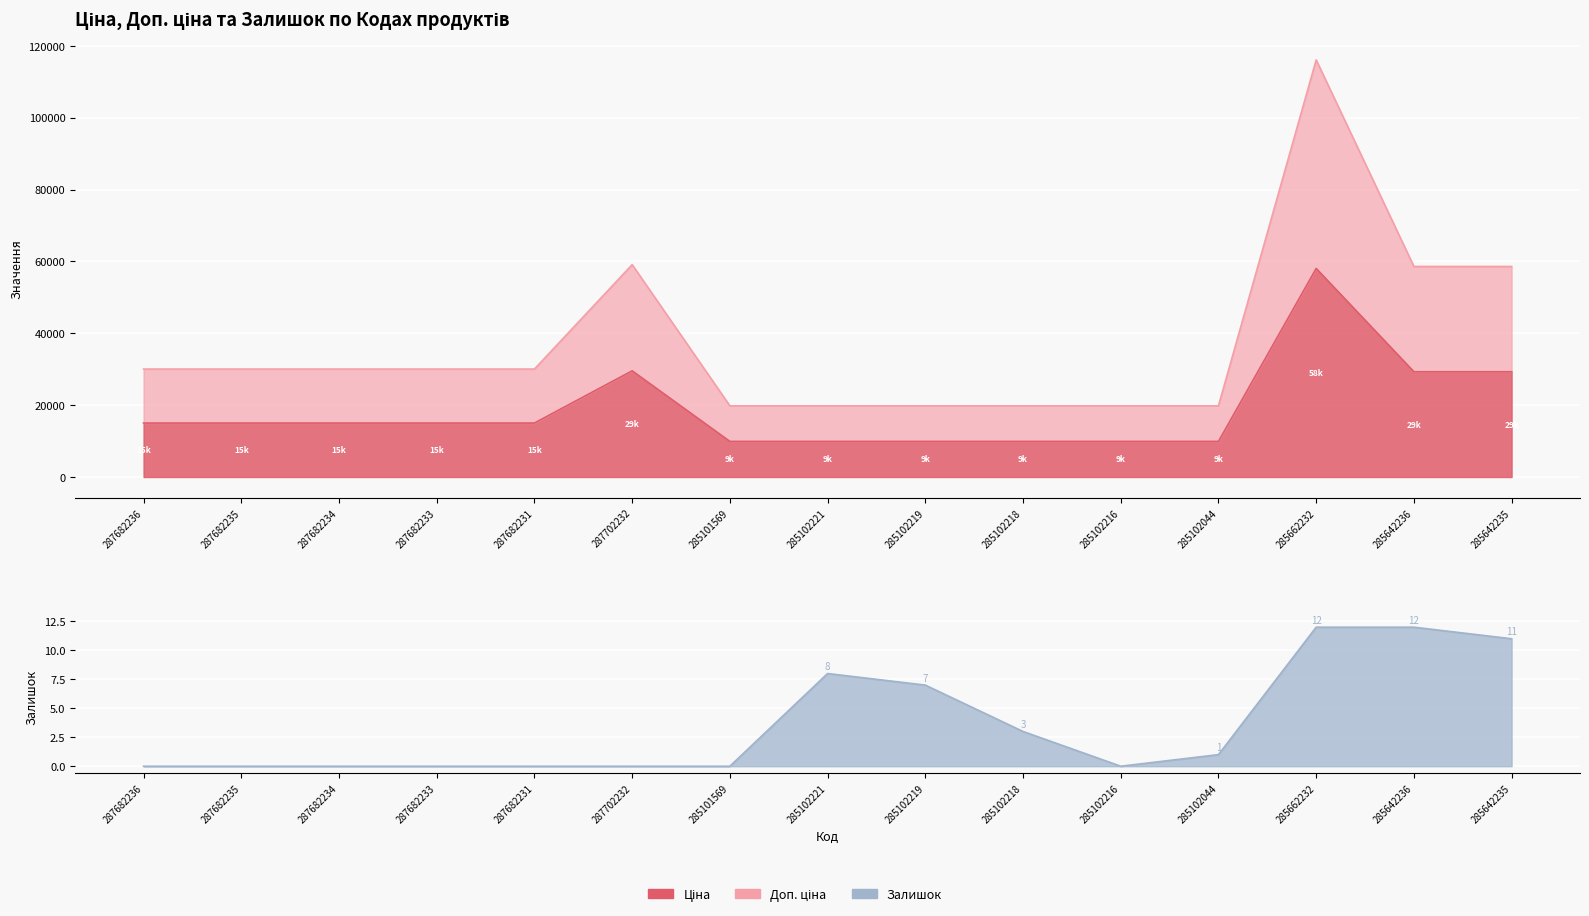

What is the sum of all Ціна values?

280722.7